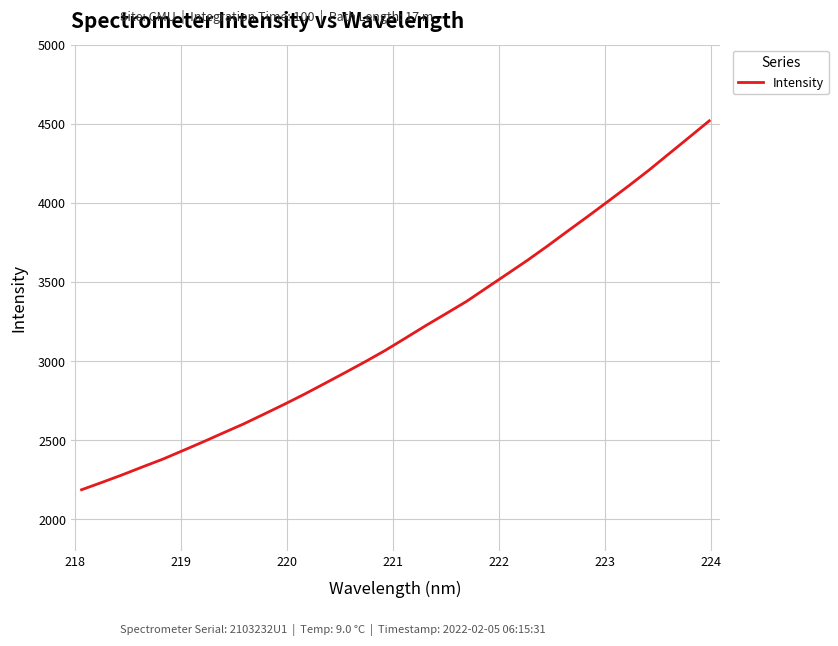

What is the smallest value displayed?

2186.1